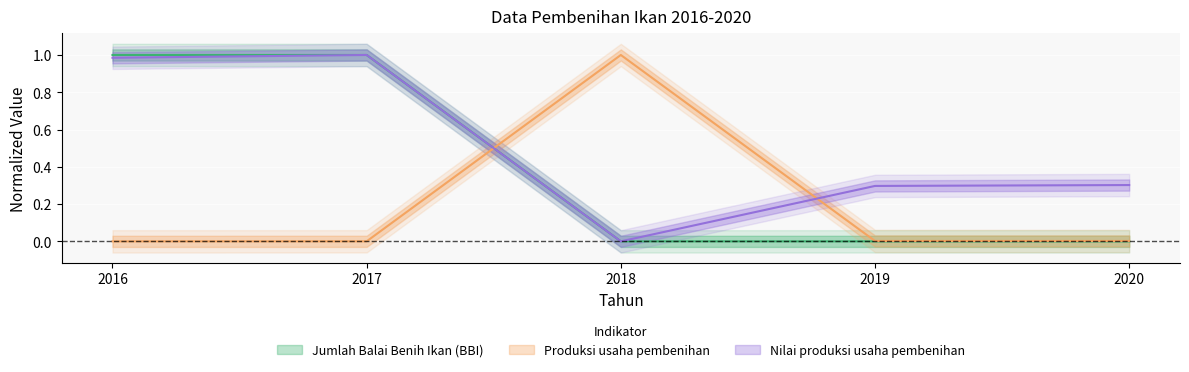

The Nilai produksi usaha pembenihan series shows 0.6 at 2016. True or false?

False